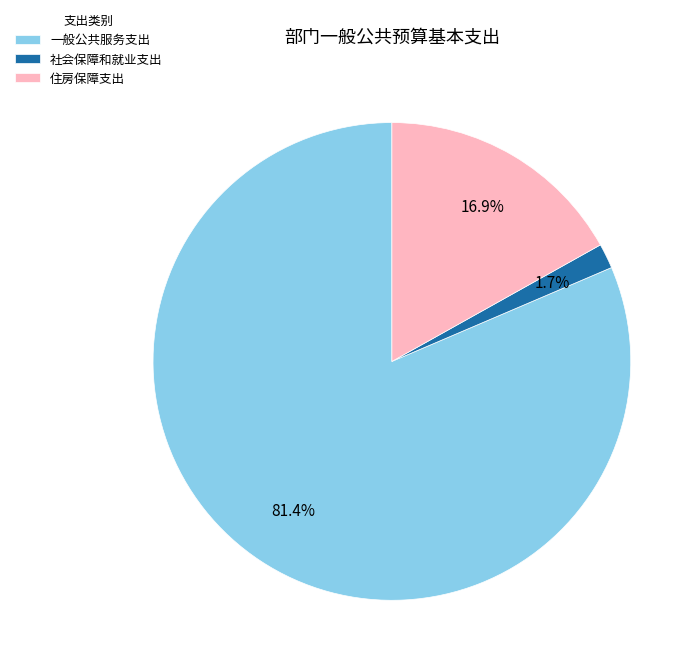

Which has a higher value, 住房保障支出 or 社会保障和就业支出?

住房保障支出